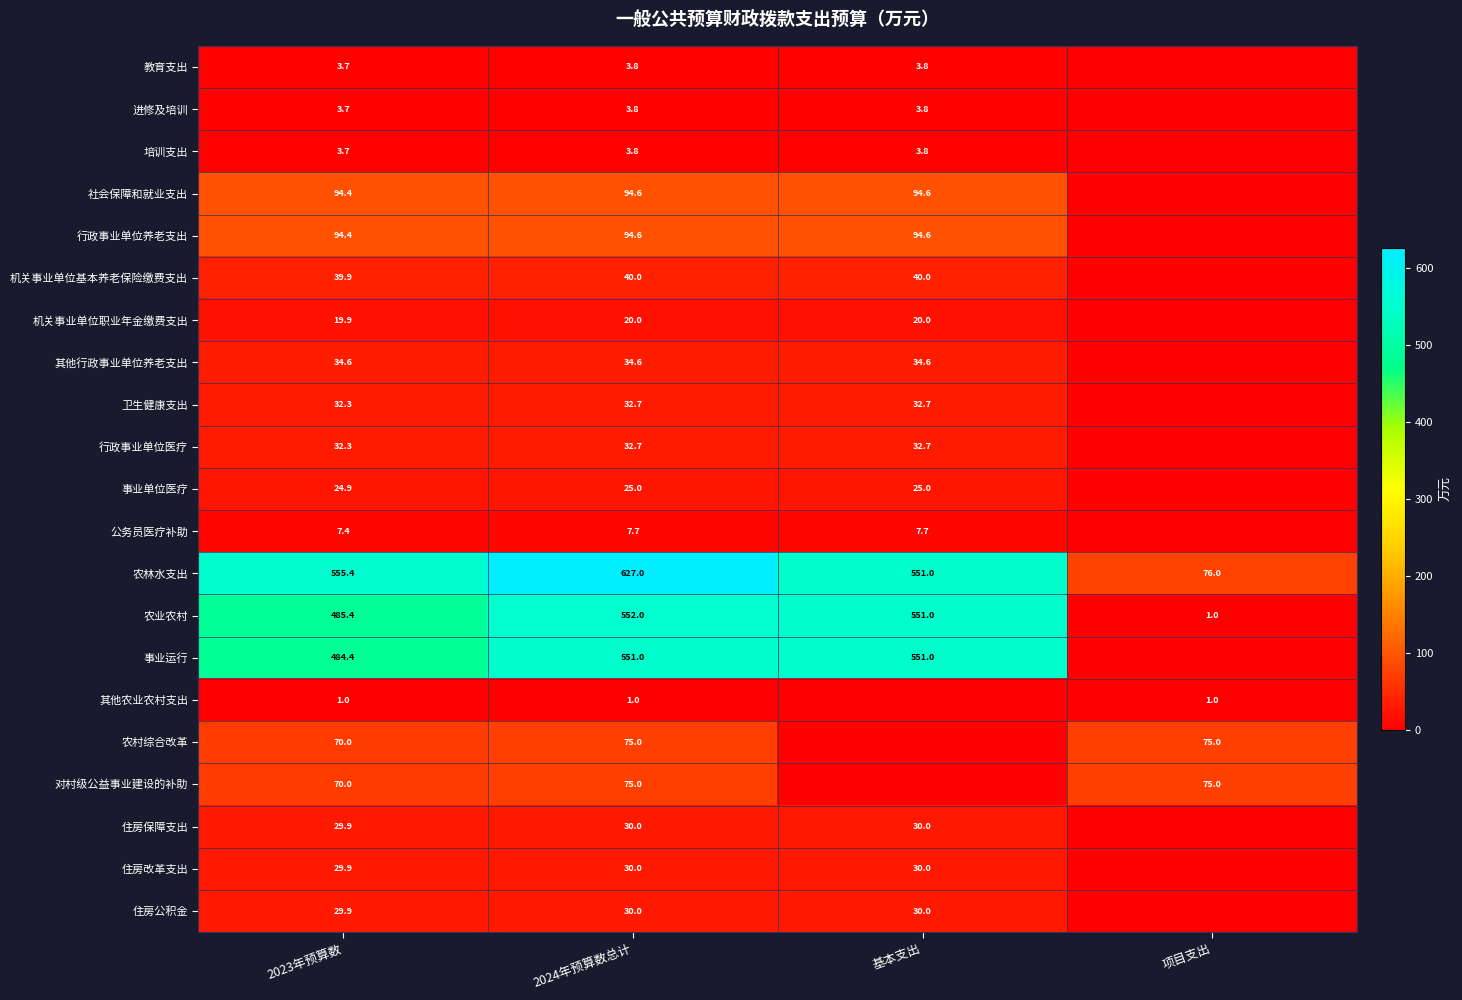

What is the highest value of the 农林水支出 series?

627.0